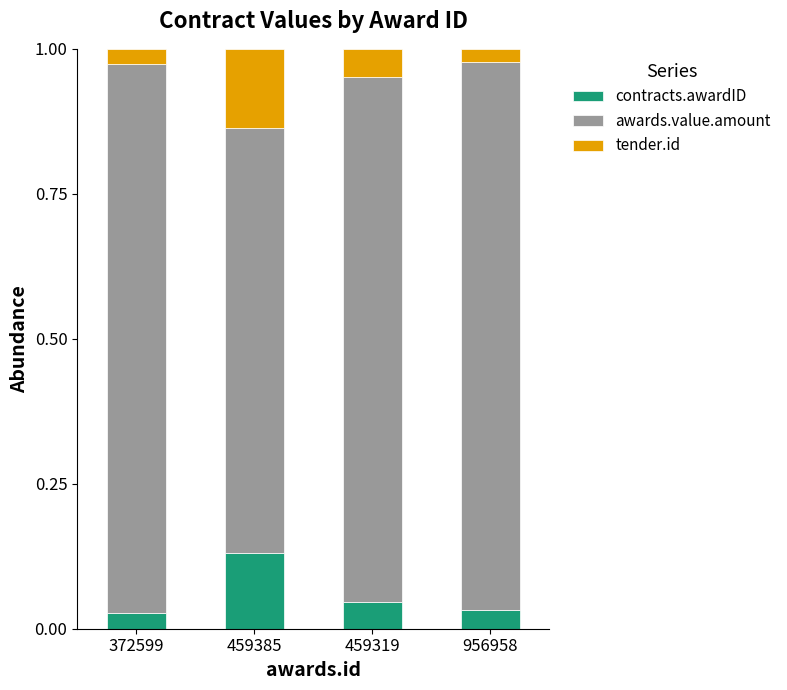

What are all the series names shown in the legend?

contracts.awardID, awards.value.amount, tender.id